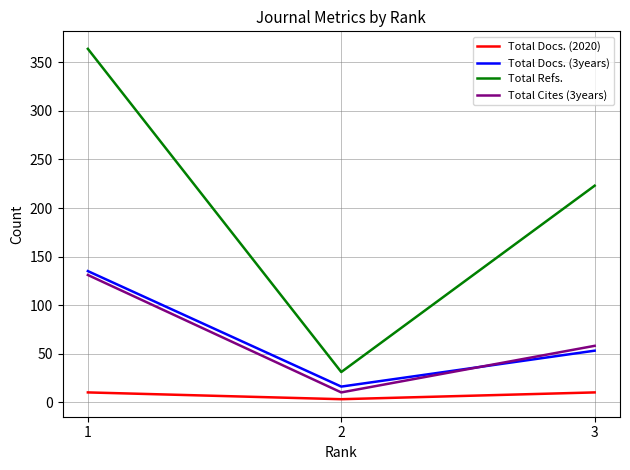

Reading left to right, transcribe all the data shown in this chart.

Total Docs. (2020): 10	3	10
Total Docs. (3years): 135	16	53
Total Refs.: 364	31	223
Total Cites (3years): 131	10	58